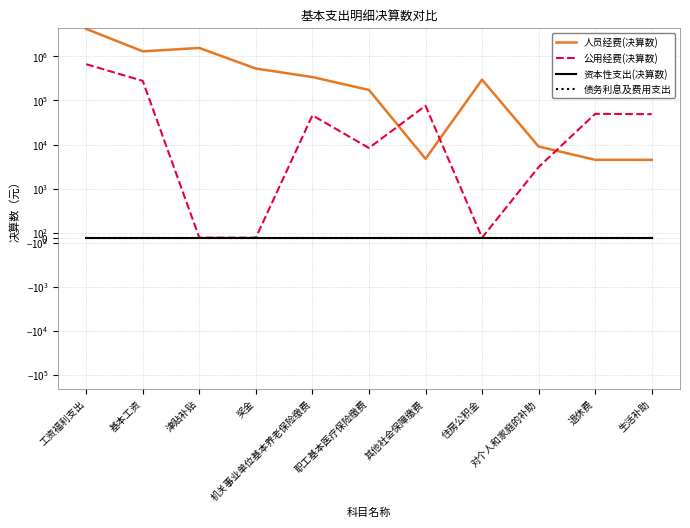

Reading left to right, transcribe all the data shown in this chart.

人员经费(决算数): 4180949.0	1295915.5	1545797.2	527893.0	338610.1	172677.5	4737.7	295318.0	9000.0	4500.0	4500.0
公用经费(决算数): 662344.8	277196.8	0.0	0.0	45819.4	8348.4	75792.0	0.0	3080.0	49584.7	48712.3
资本性支出(决算数): 0.0	0.0	0.0	0.0	0.0	0.0	0.0	0.0	0.0	0.0	0.0
债务利息及费用支出: 0.0	0.0	0.0	0.0	0.0	0.0	0.0	0.0	0.0	0.0	0.0